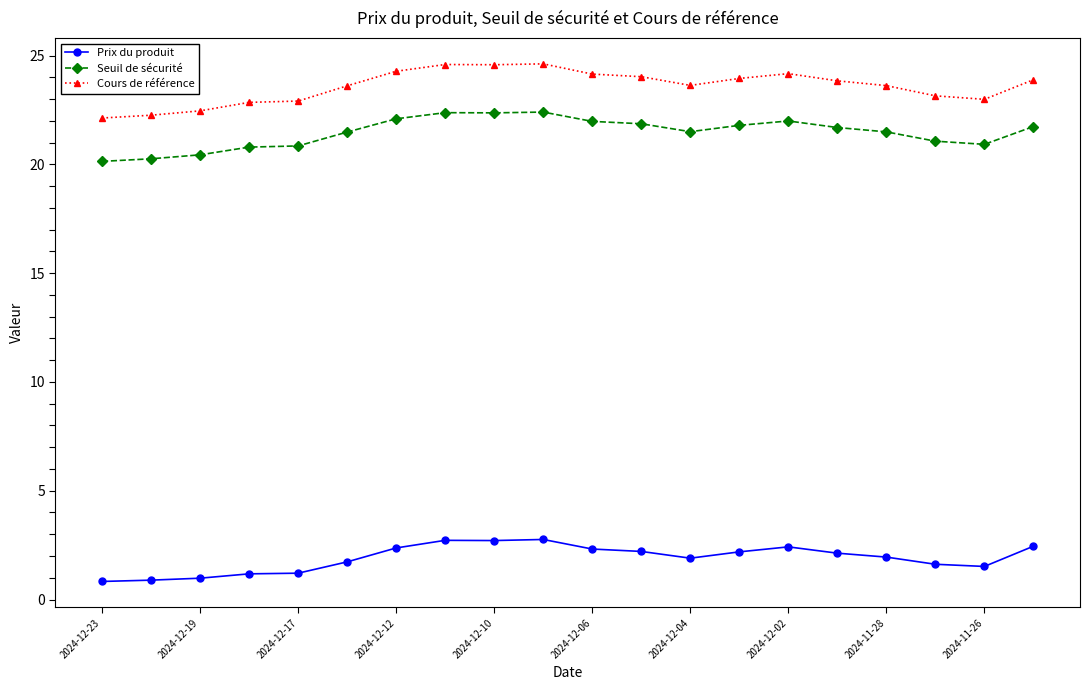

What is the average value of the Cours de référence series?

23.6